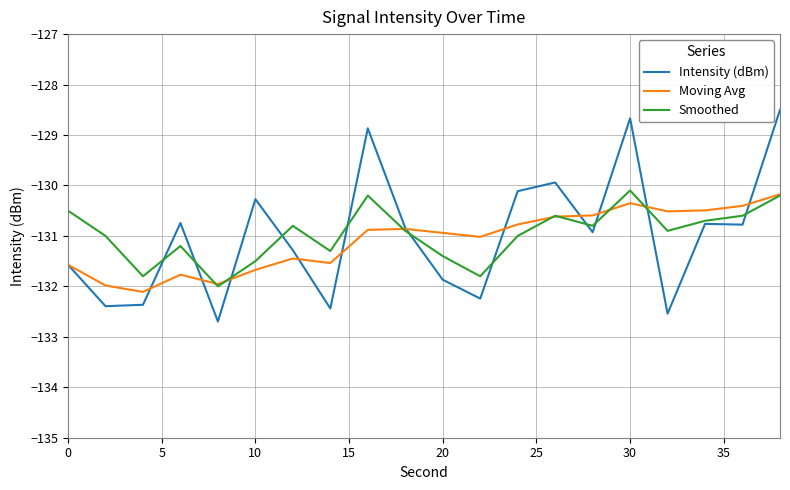

What is the minimum value shown in the chart?

-132.7